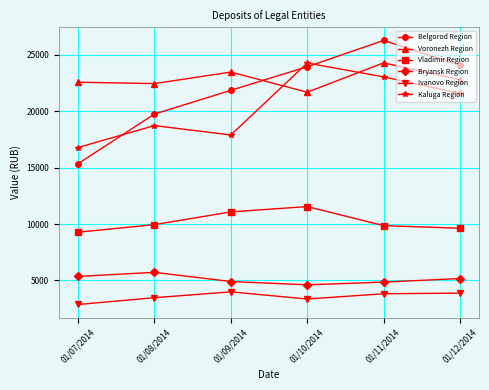

True or false: Vladimir Region and Bryansk Region intersect in this chart.

False